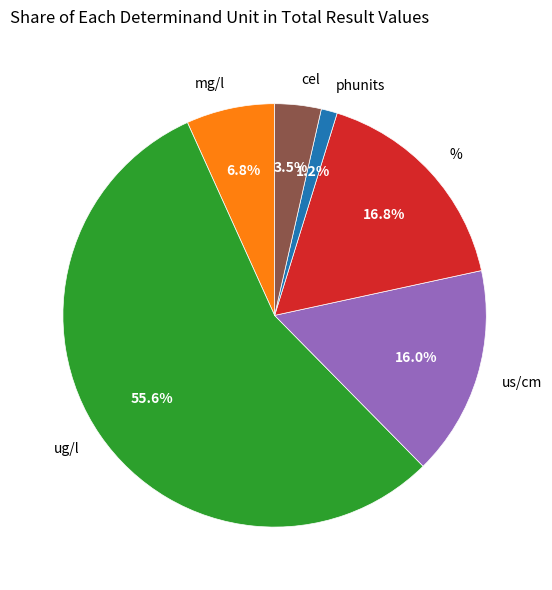

Count the number of slices in the pie.

6